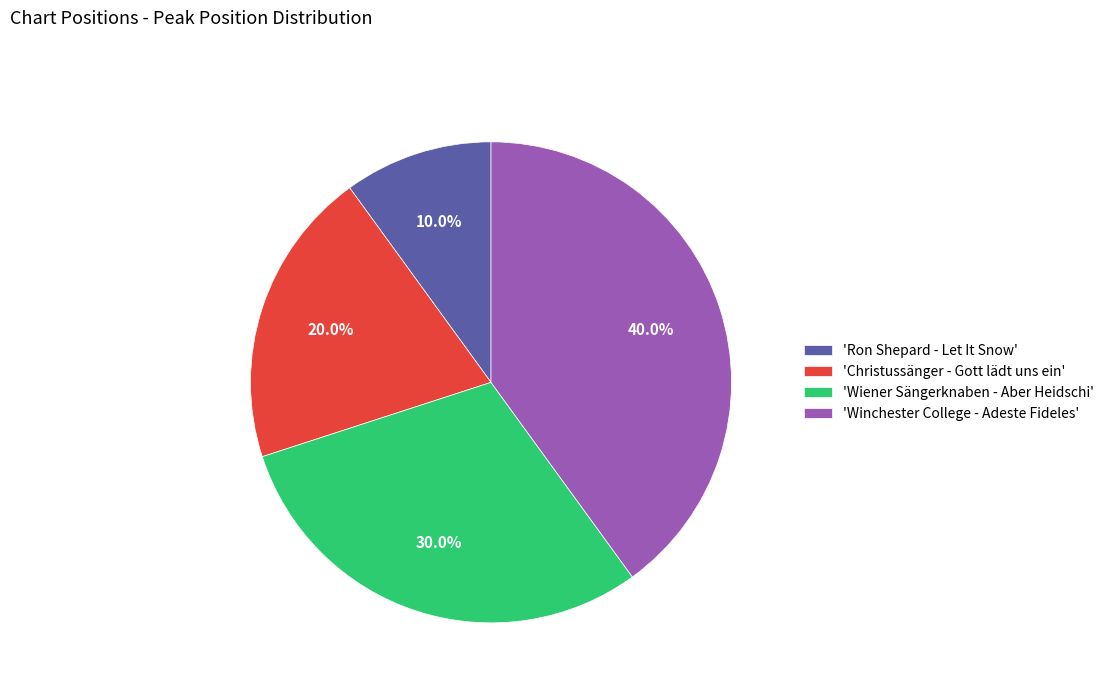

To the nearest percent, what is the difference between the largest and smallest slice percentages?

30%